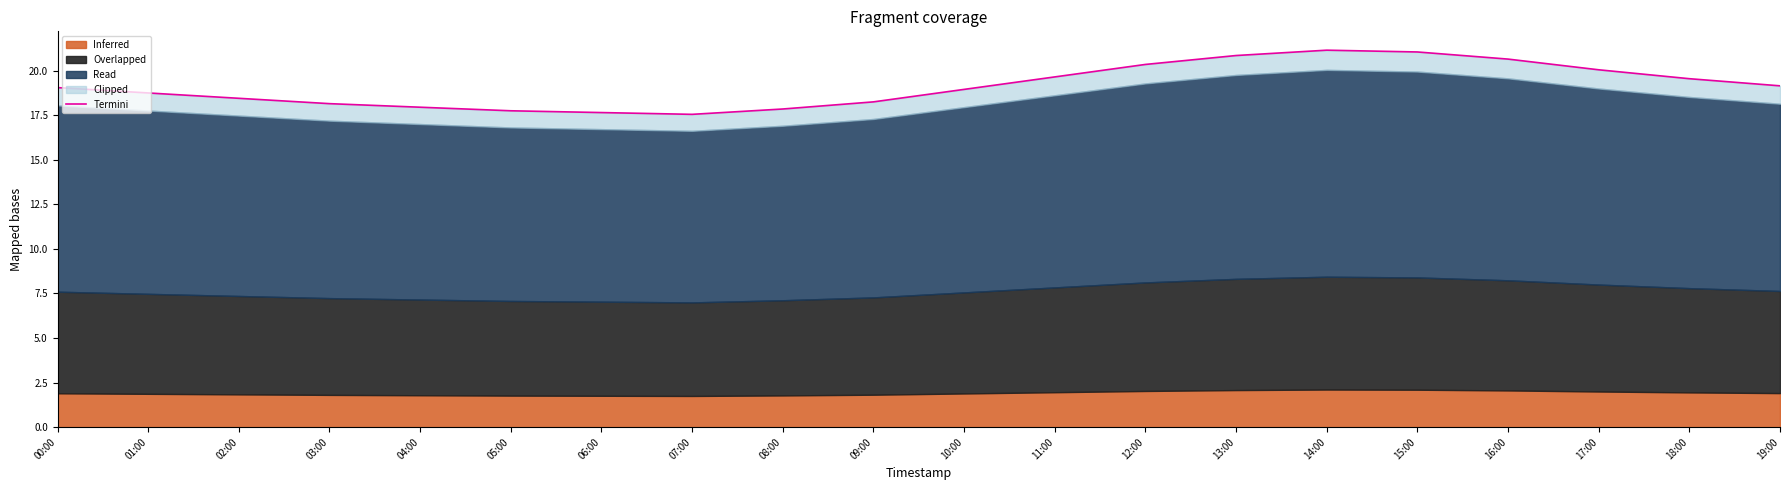

What is the label of the 9th point from the right?

11:00